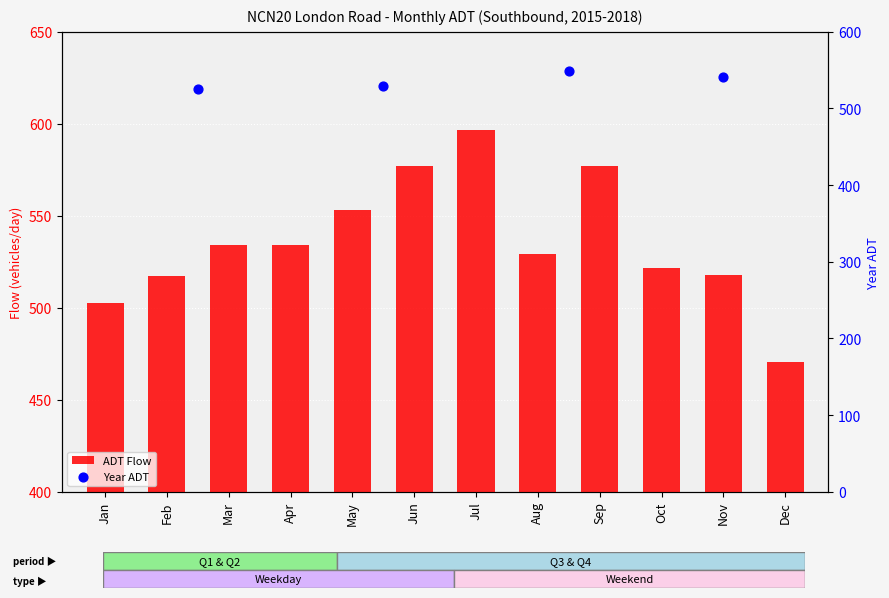

Between Dec and Mar, which is larger?

Mar